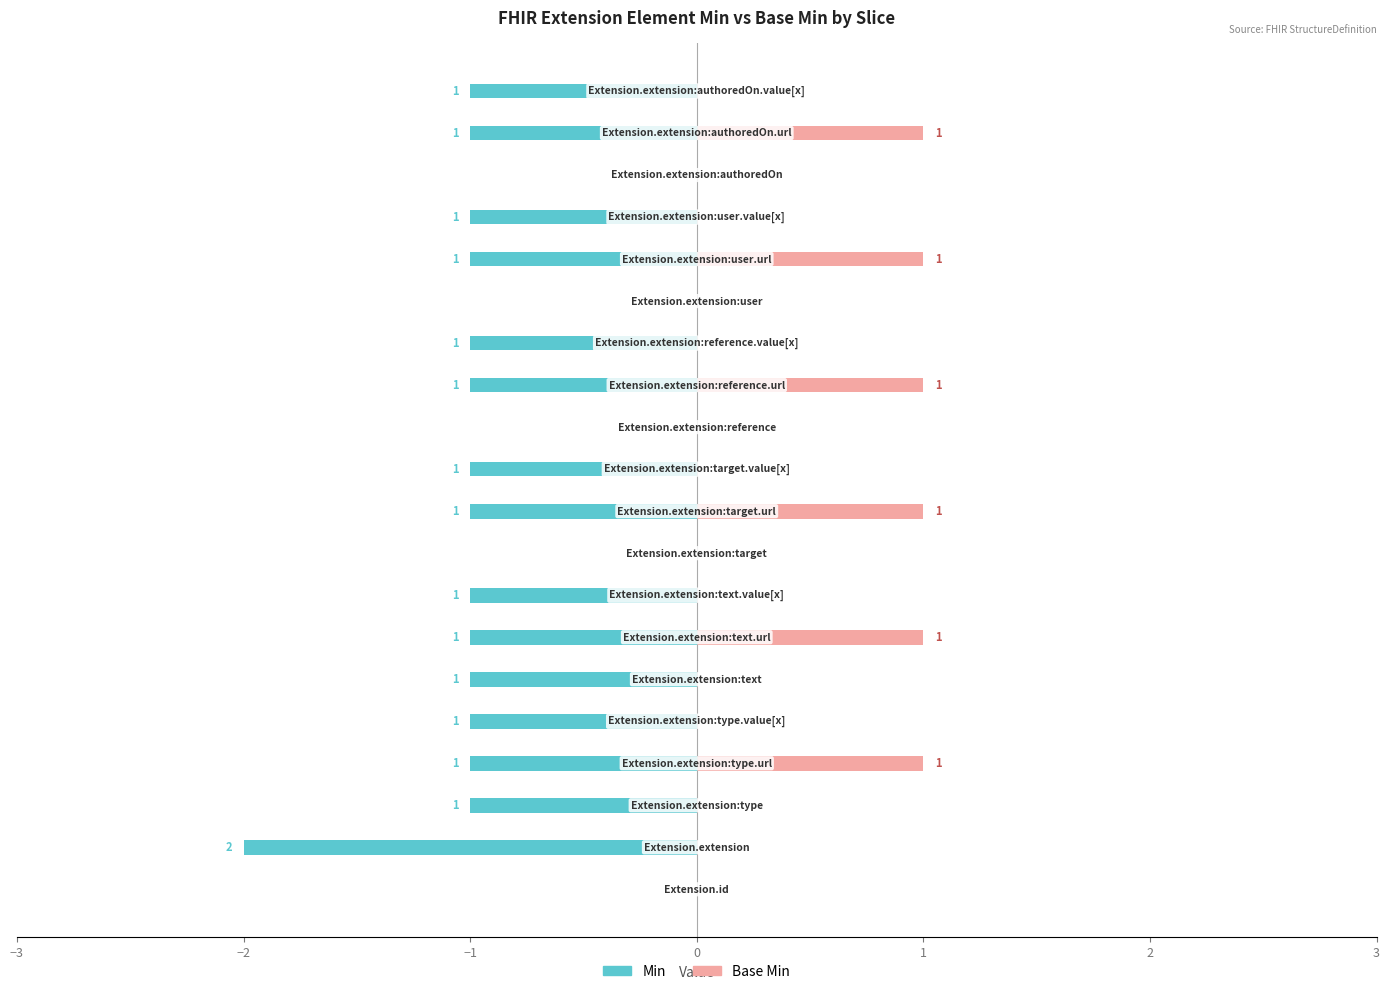

How many bars are there in total?

40